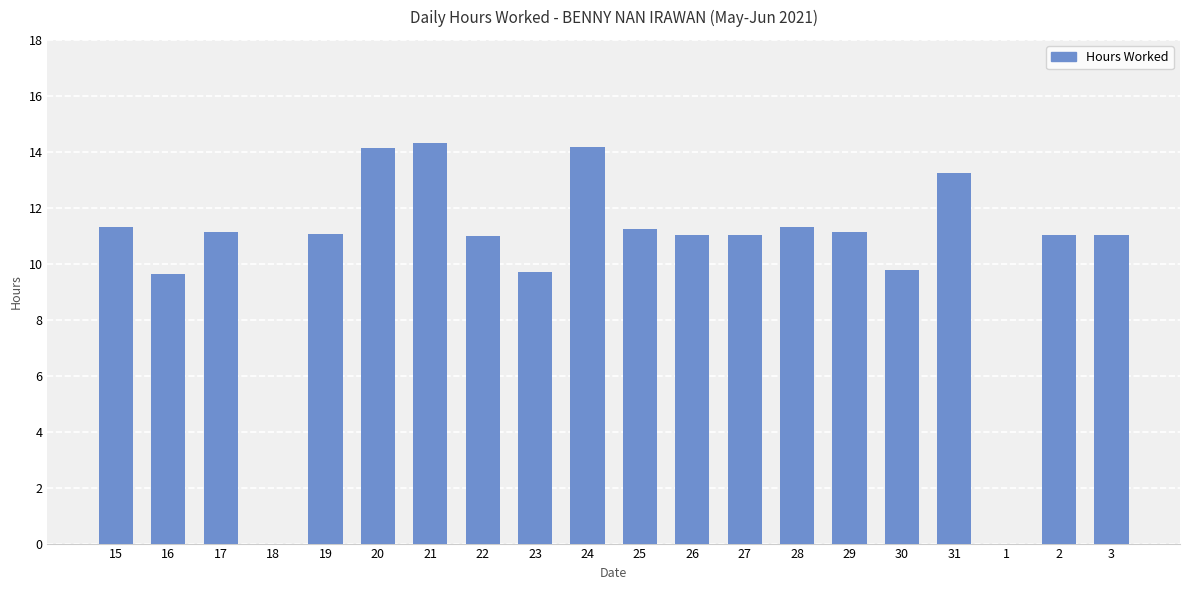

What is the difference between the values at 20 and 26?

3.1